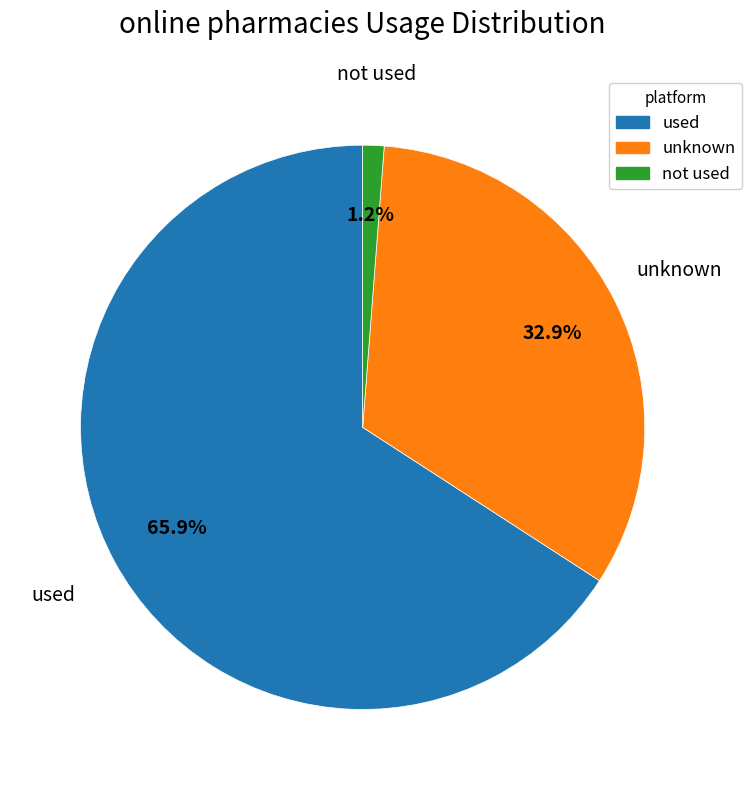

Is there a majority slice in this chart?

Yes